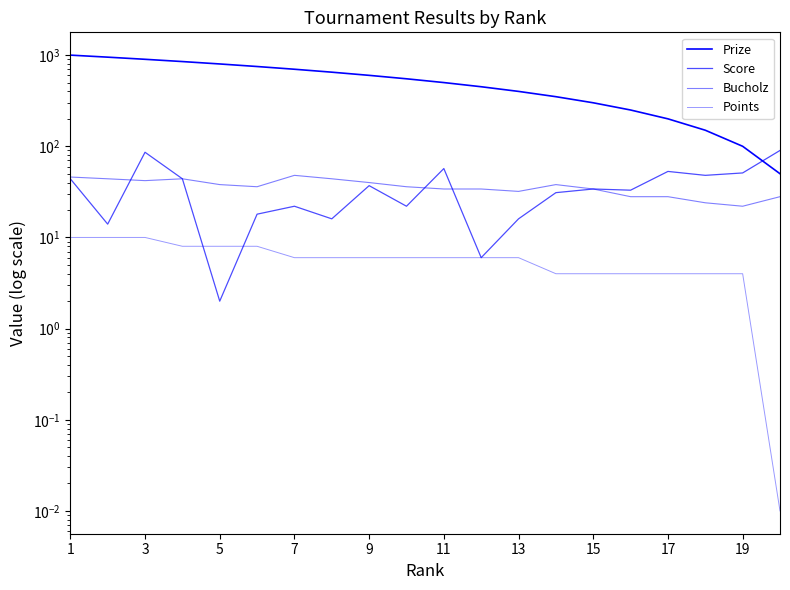

How many data points does each series have?

20